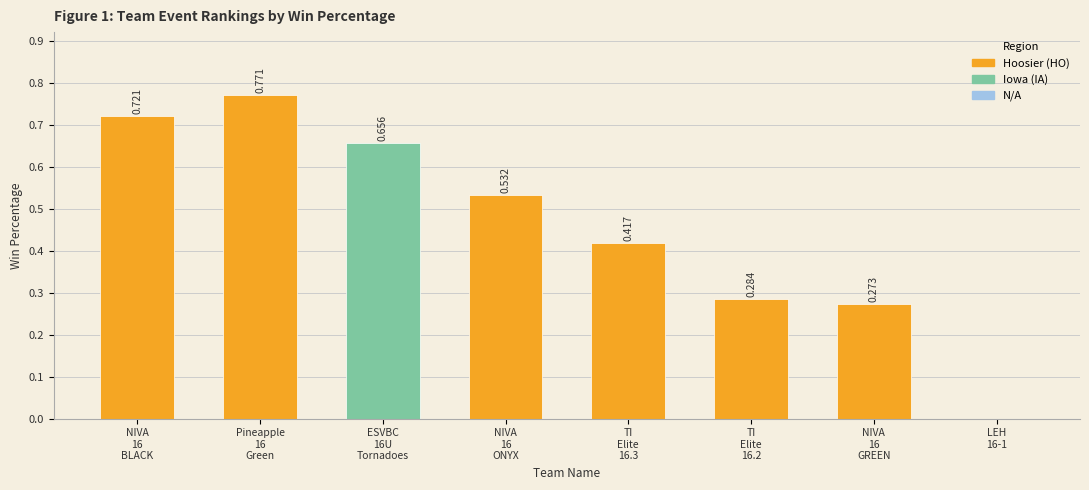

What is the label of the 5th bar from the right?

NIVA
16
ONYX